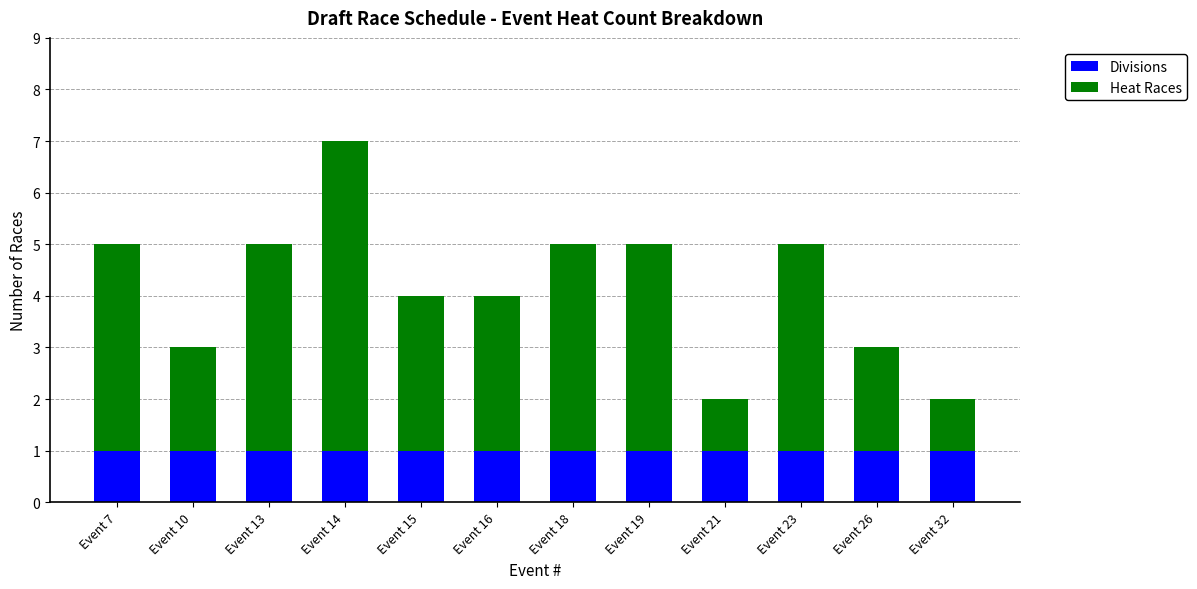

At which category is the sum across all series the highest?

Event 14